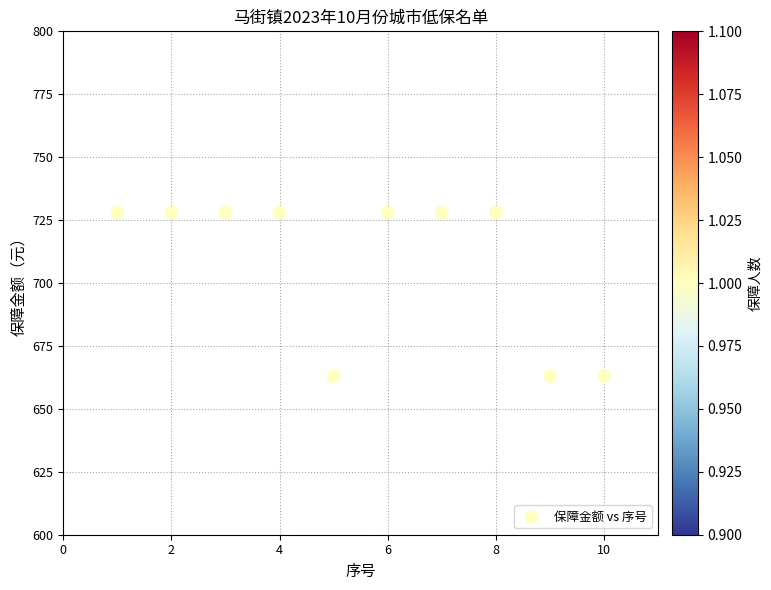

What is the average X value?

6